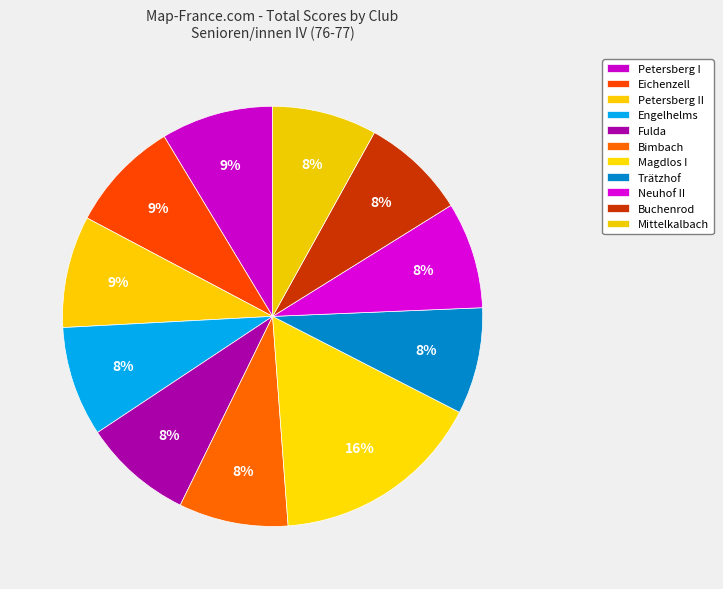

How many segments does this pie chart have?

11